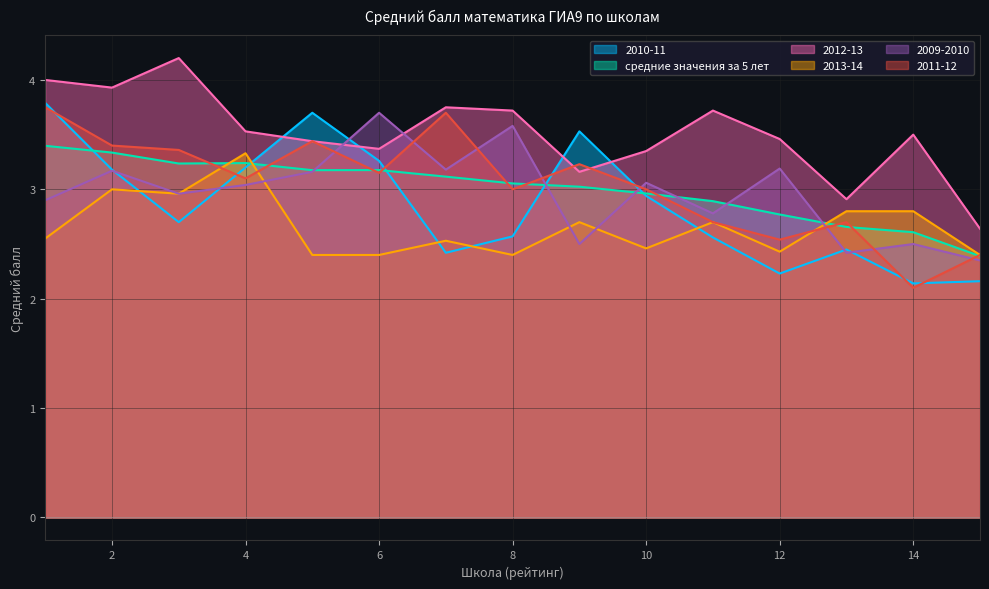

After their last crossing, which series has the higher values: 2012-13 or 2011-12?

2012-13